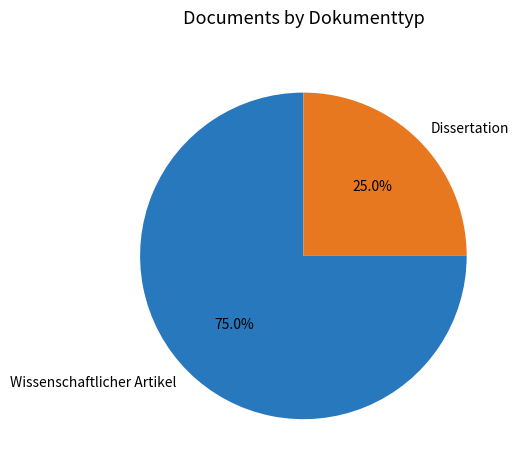

Rank the categories by value from highest to lowest.

Wissenschaftlicher Artikel, Dissertation